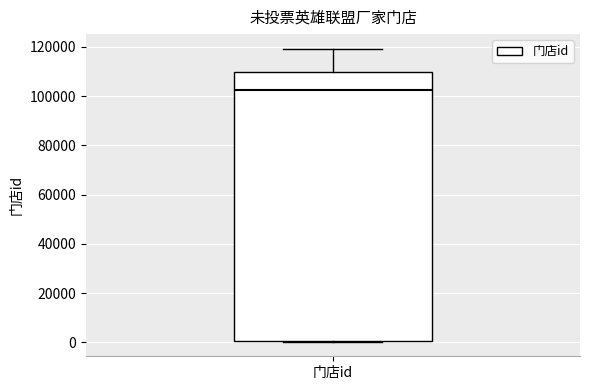

Transcribe this box plot: give where the median line is, the range the box spans, and where the two whiskers end, as read against the y-axis. The values are not printed on the chart, so give them approximately, as read against the axis.

median 102000, box 0 to 110000, whiskers 0 to 120000